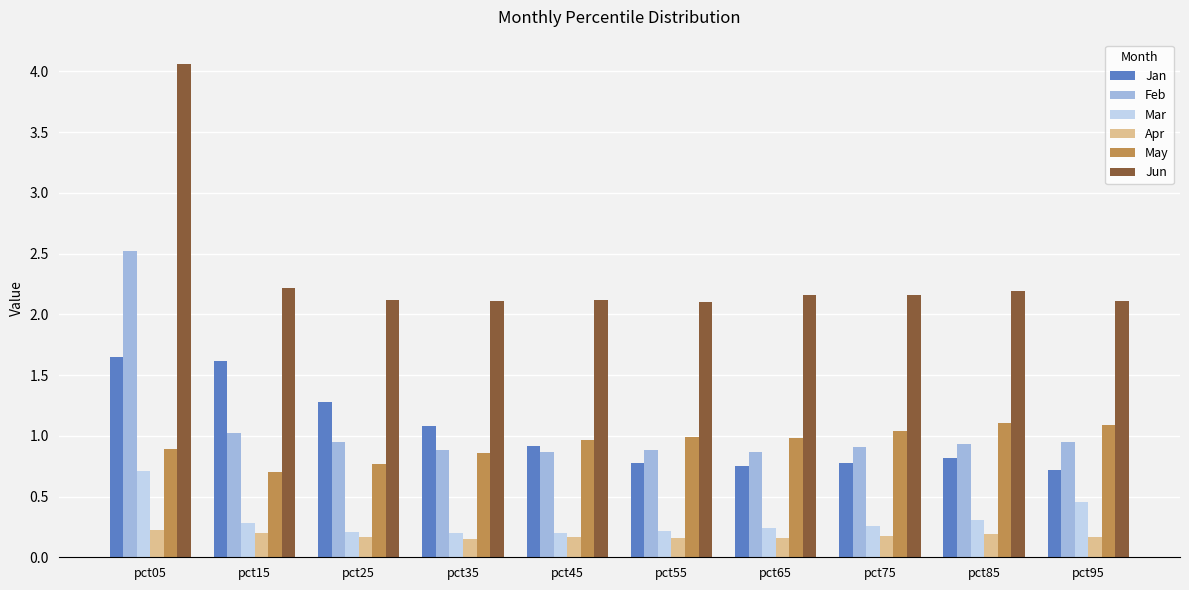

Which series changed the most between pct15 and pct65?

Jan